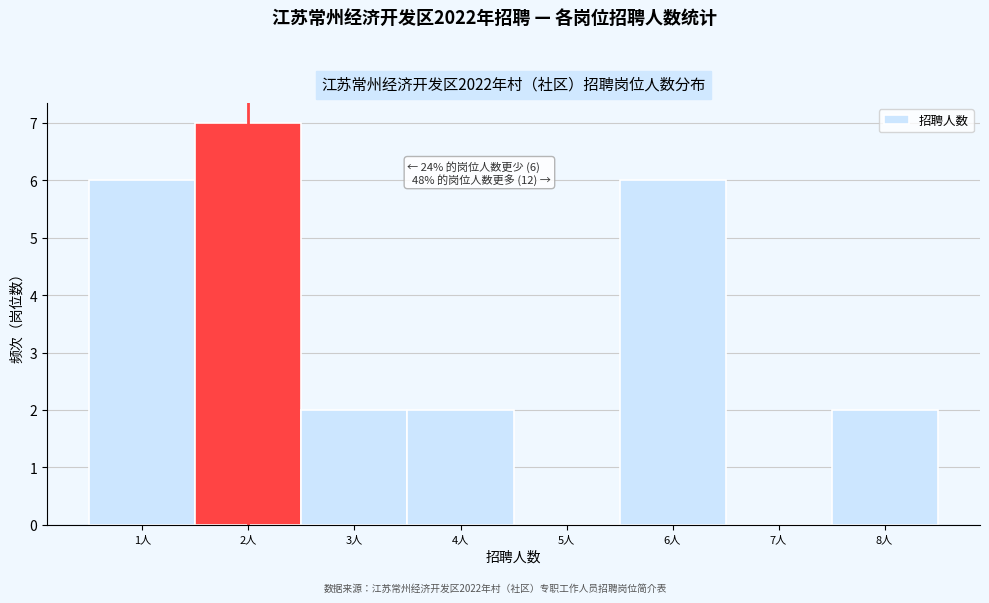

Over which range of the x-axis is the bar tallest?

1.5 to 2.5